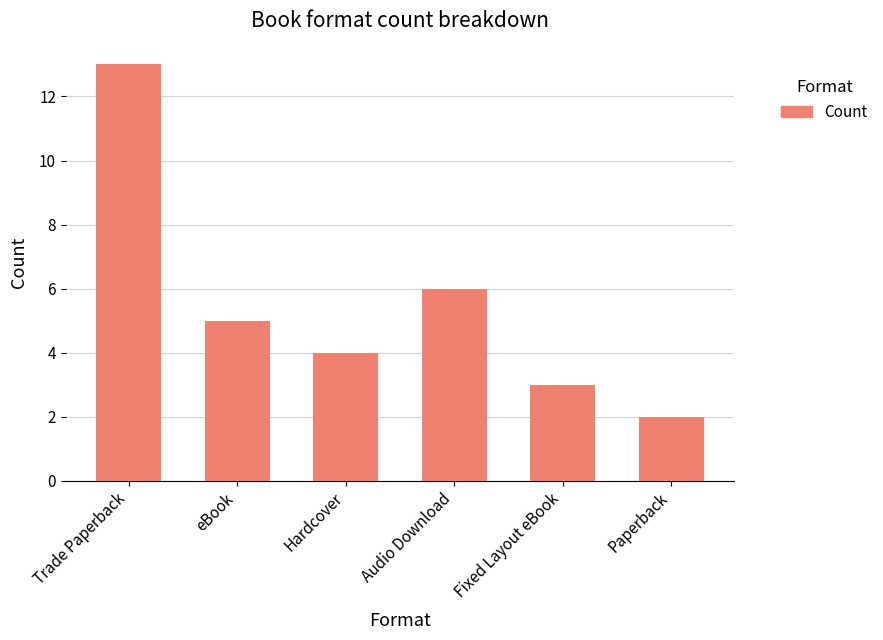

The chart shows a value of 13 at Trade Paperback. True or false?

True